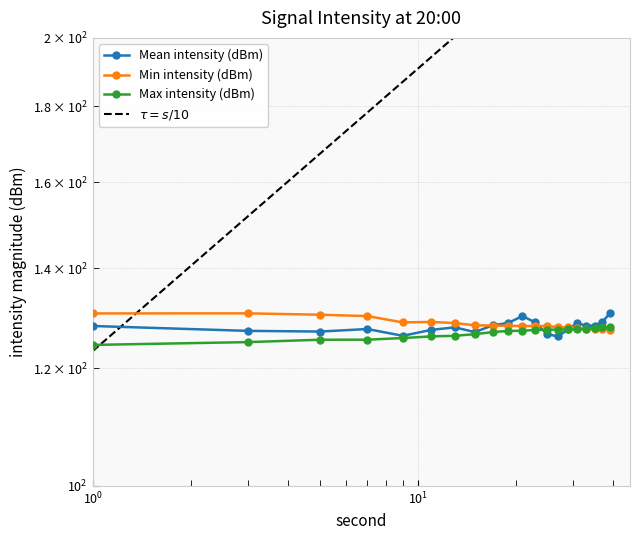

Reading left to right, transcribe all the data shown in this chart.

Mean intensity (dBm): 128.1	127.1	127.0	127.5	126.1	127.3	127.8	126.9	128.2	128.7	130.1	128.8	126.5	126.0	127.4	128.7	128.1	128.2	128.9	130.6
Min intensity (dBm): 130.6	130.6	130.3	130.1	128.8	128.9	128.7	128.2	128.2	128.1	128.1	128.1	128.1	127.9	127.8	127.7	127.5	127.4	127.4	127.4
Max intensity (dBm): 124.4	124.9	125.4	125.4	125.7	126.0	126.1	126.5	126.9	127.1	127.1	127.3	127.4	127.4	127.4	127.4	127.5	127.7	127.8	127.9